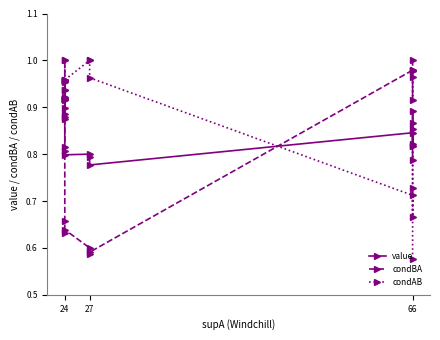

How many lines are shown in the chart?

3